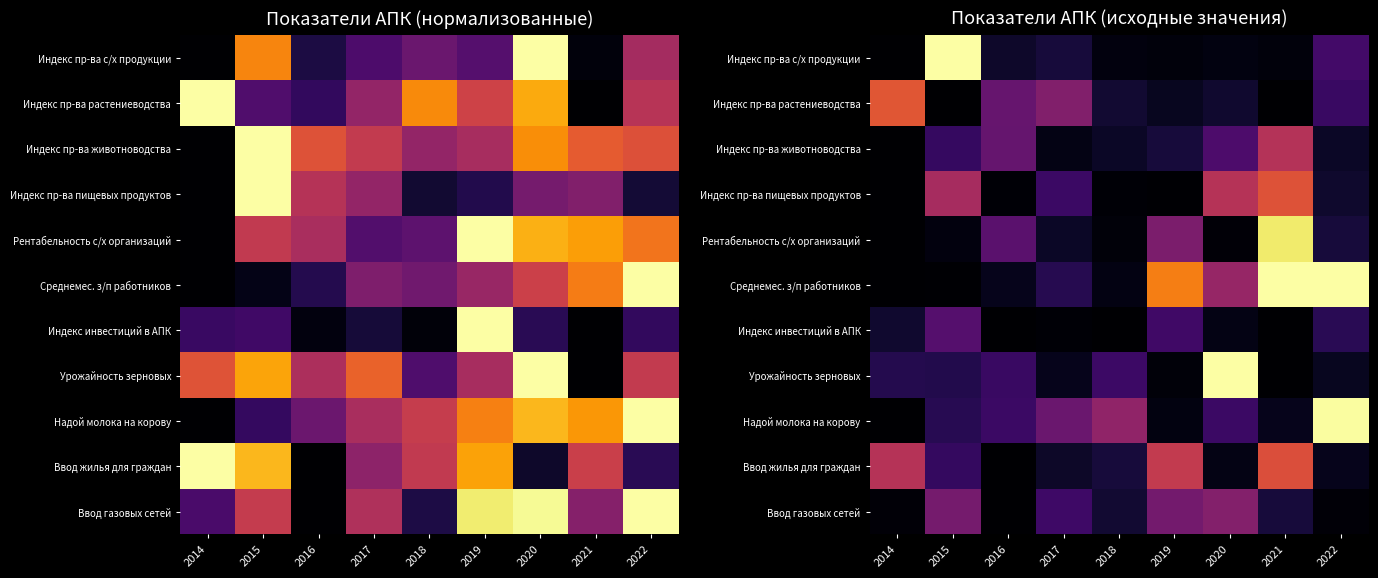

What is the total value across all series at 2019?

2.3